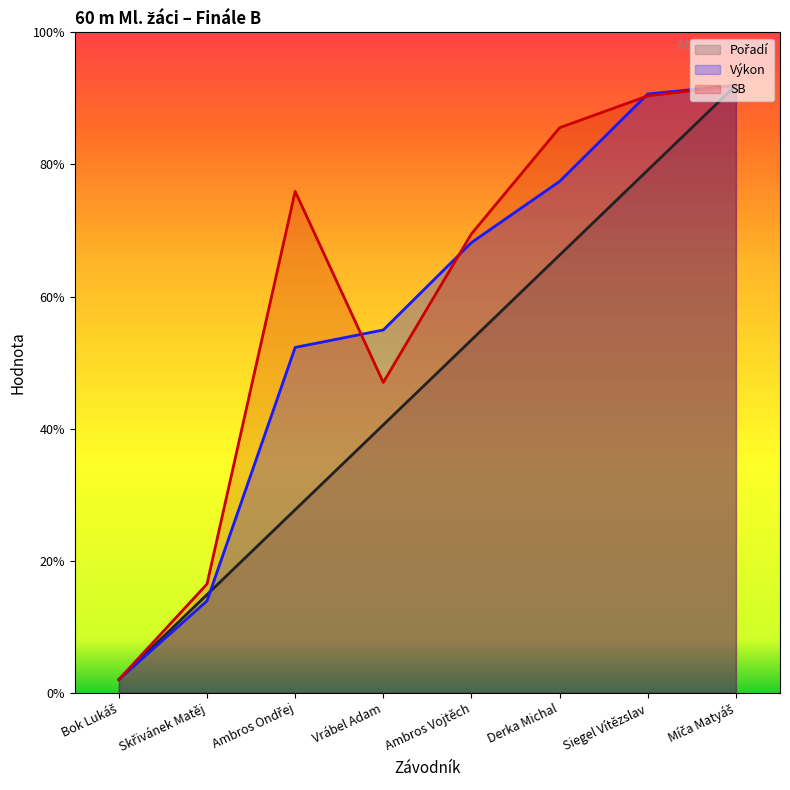

What is the sum of the Výkon (line) values at Ambros Vojtěch and Derka Michal?

14.6